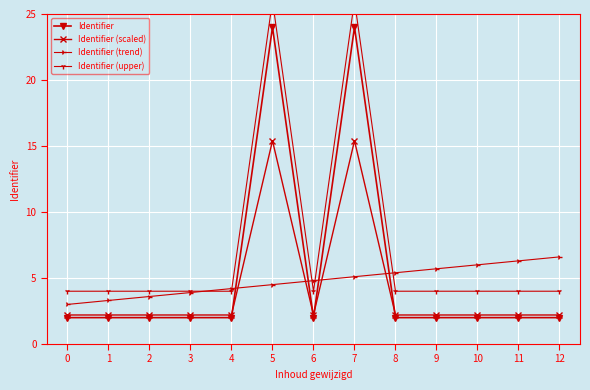

At 9, list the series in order from largest to smallest.

Identifier (trend), Identifier (upper), Identifier (scaled), Identifier